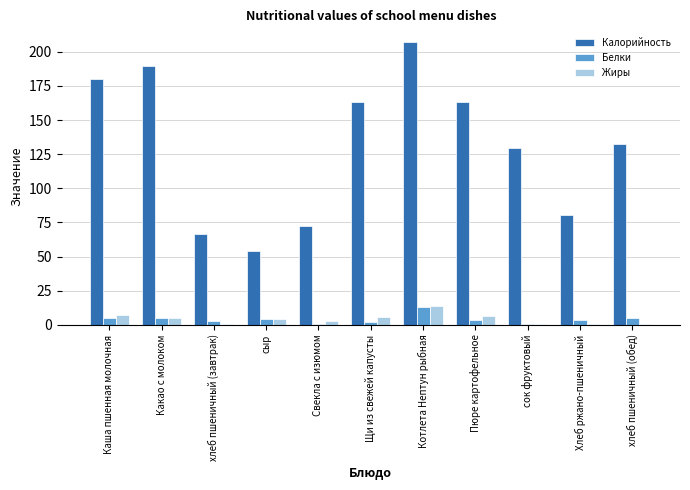

How many groups of bars are there?

11